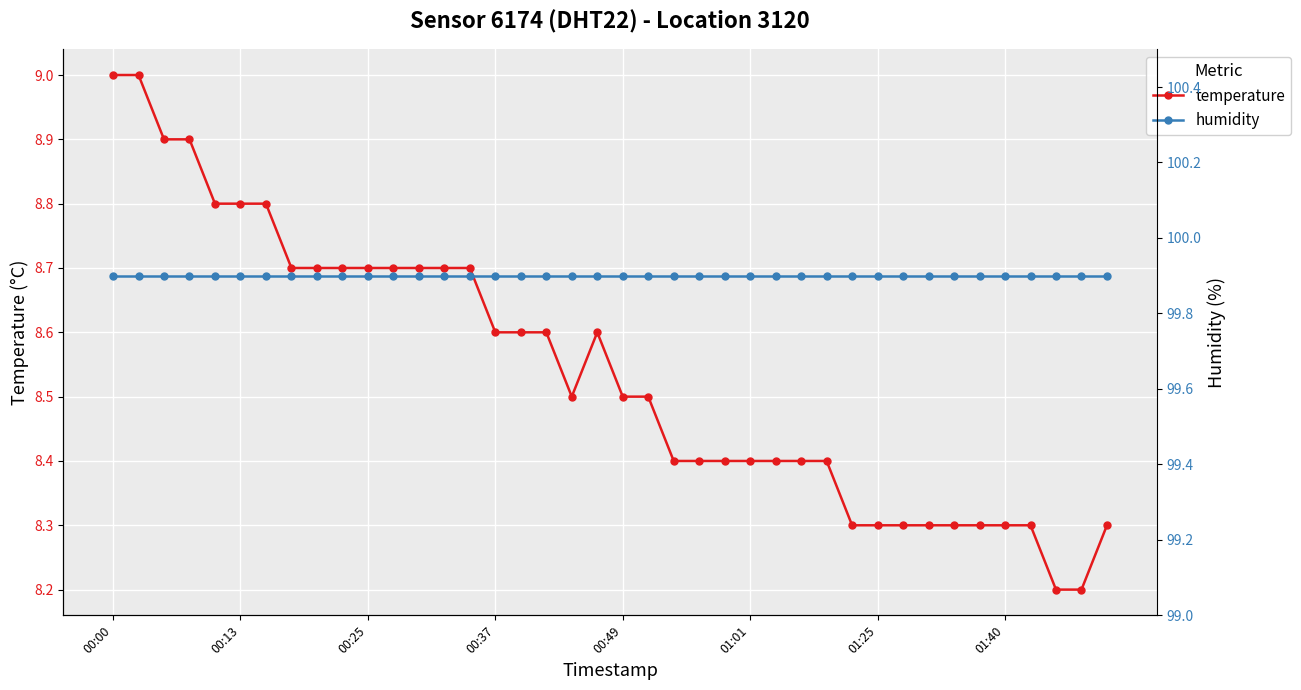

The value of temperature at 00:37 is 8.6. True or false?

True